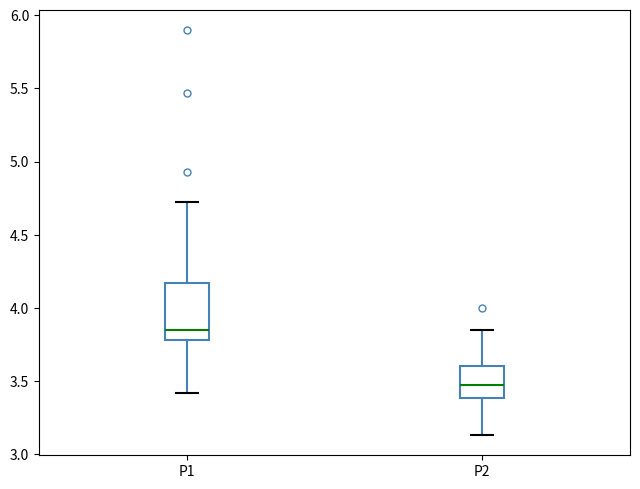

Where does the lower whisker of the box for P1 end on the y-axis? The values are not printed on the chart, so give them approximately, as read against the axis.

3.40